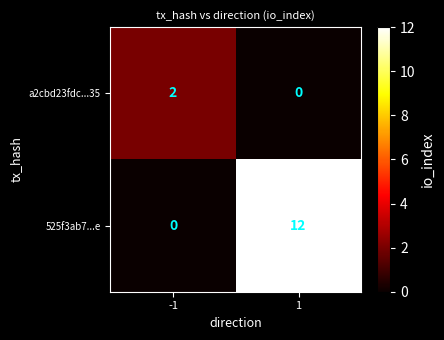

How many categories are shown in the chart?

2